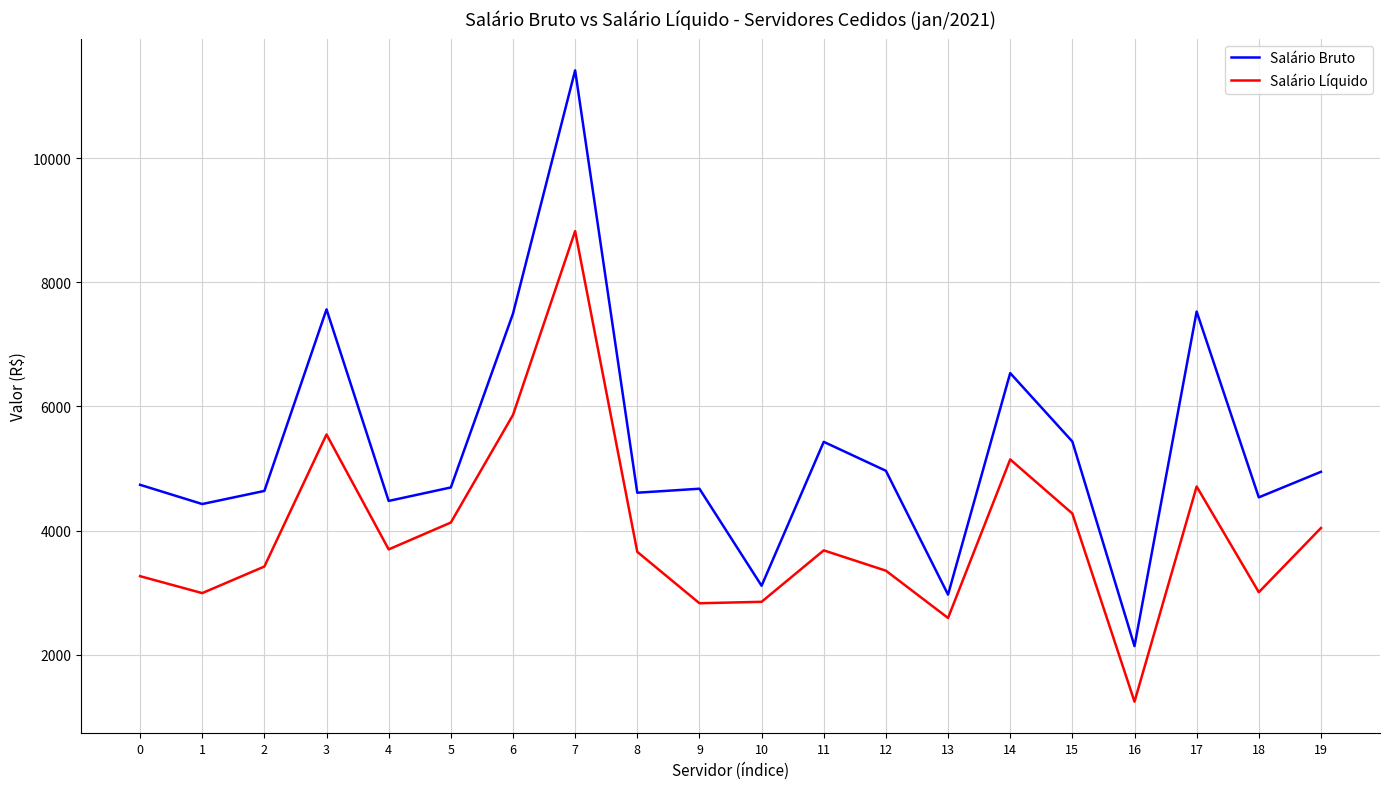

Is it true that Salário Líquido equals 3354.1 at 12?

True